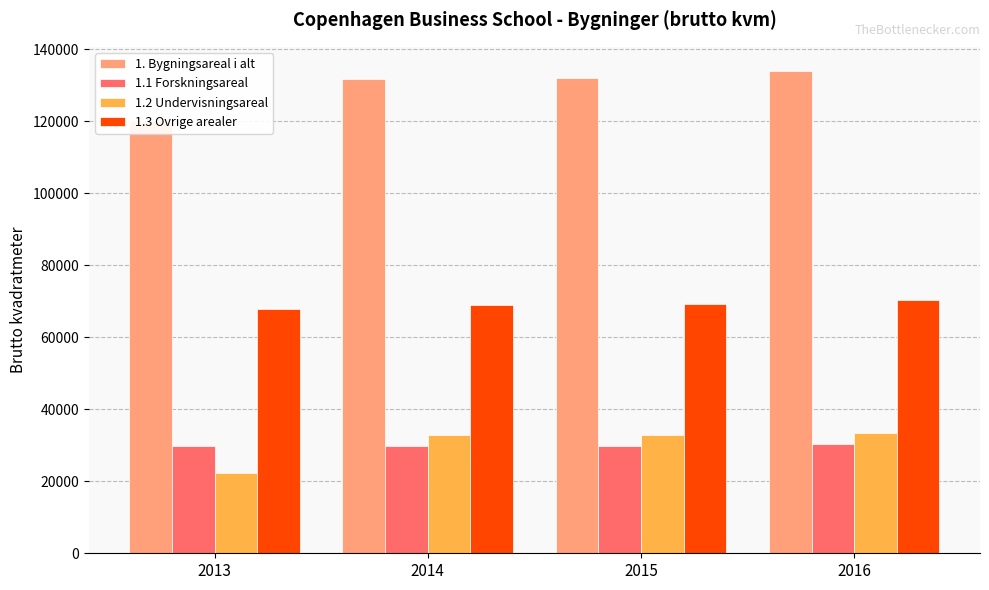

What are all the series names shown in the legend?

1. Bygningsareal i alt, 1.1 Forskningsareal, 1.2 Undervisningsareal, 1.3 Ovrige arealer